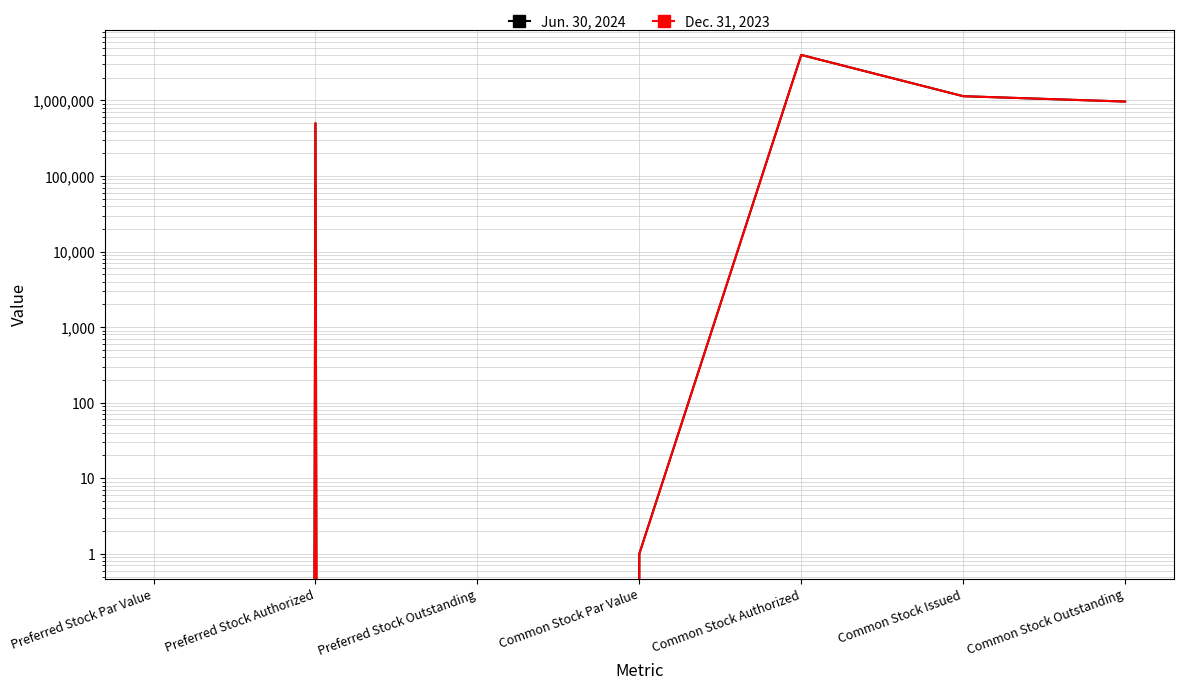

Which has a higher value, Preferred Stock Authorized or Common Stock Authorized?

Common Stock Authorized